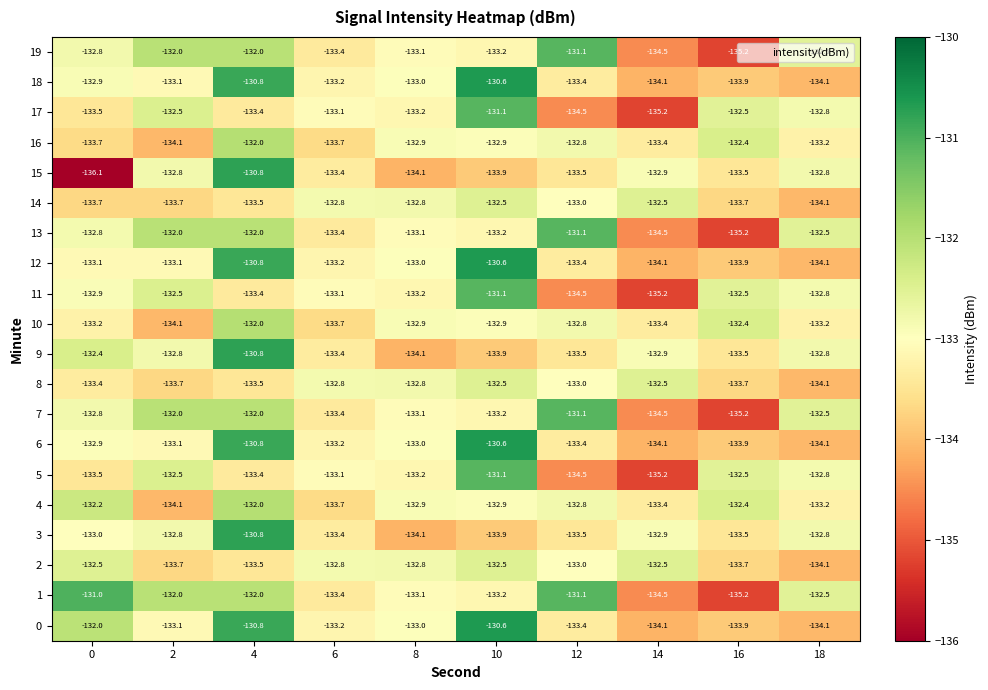

How many 2 values are between -133 and -132?

6